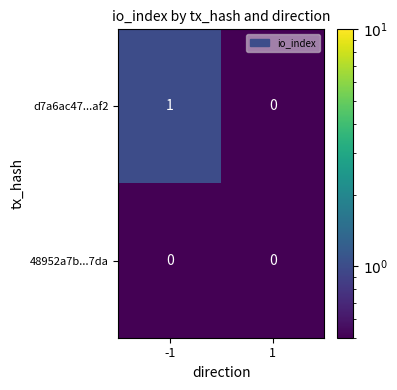

List the series in order of their overall mean, highest first.

d7a6ac47...af2, 48952a7b...7da